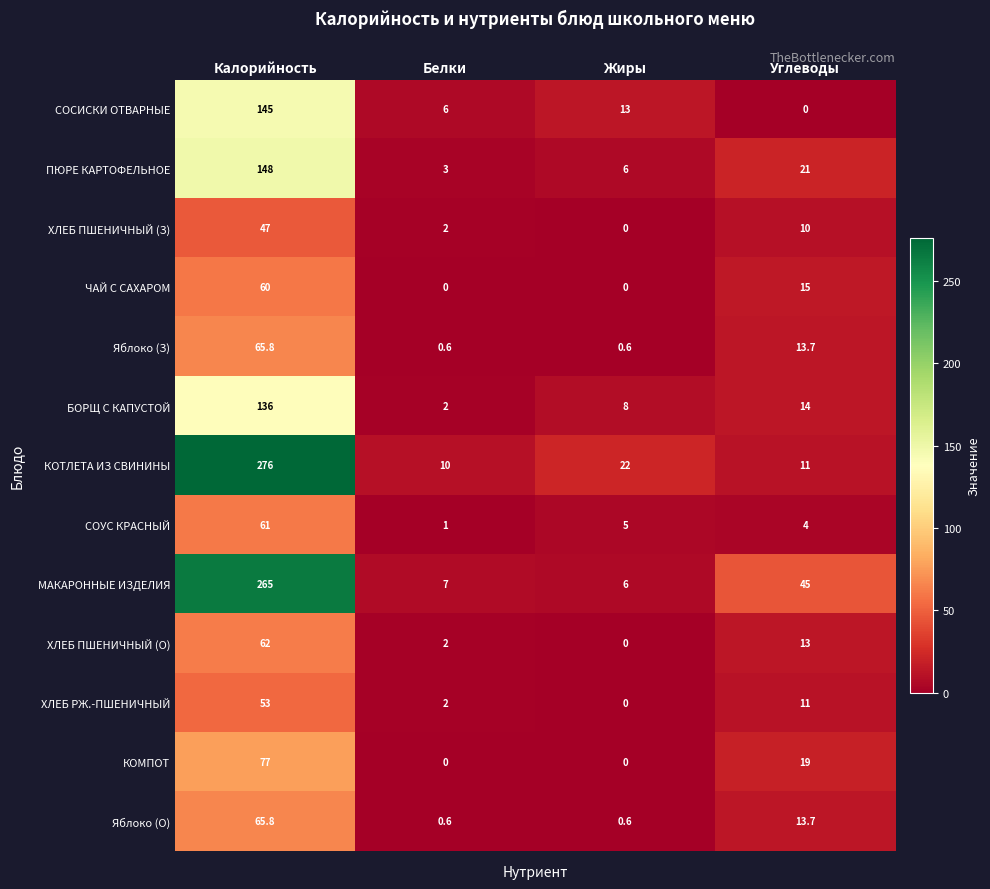

What is the sum of all Яблоко (О) values?

80.7